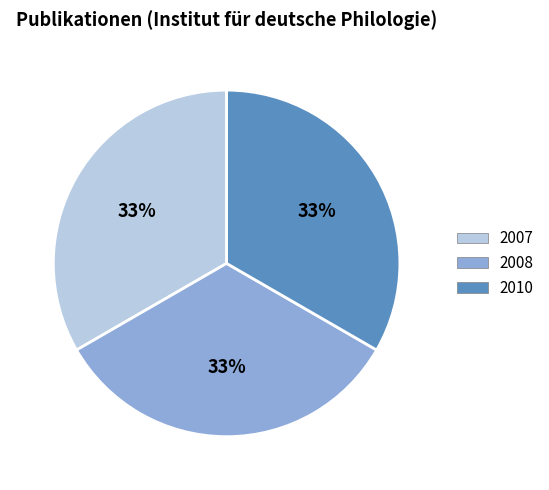

To the nearest percent, what is the average slice percentage?

33%